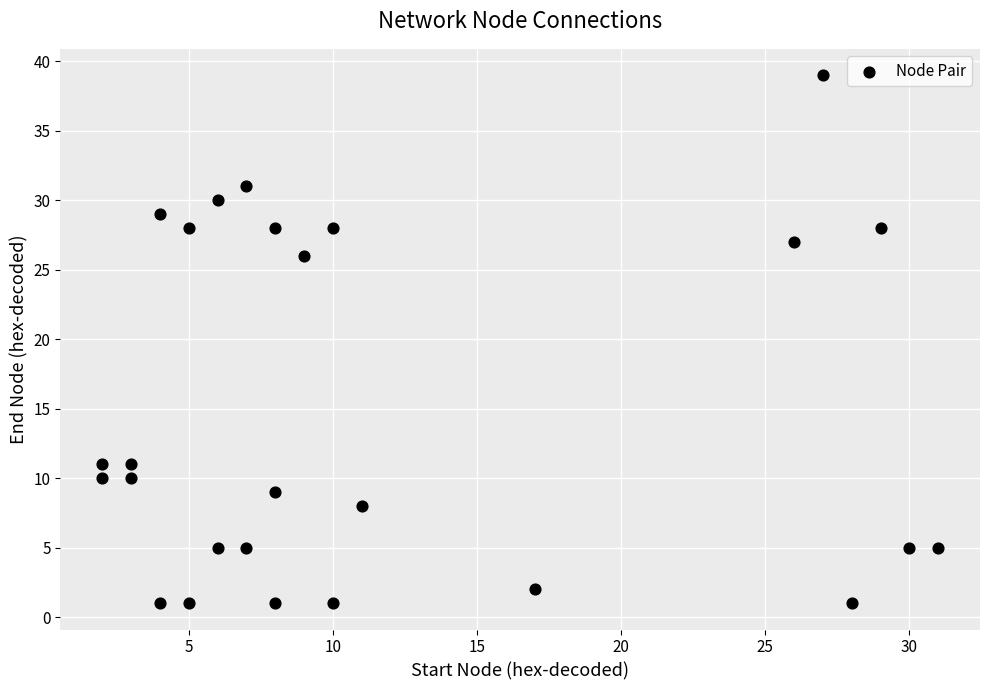

What is the range of Y values (max minus min)?

38